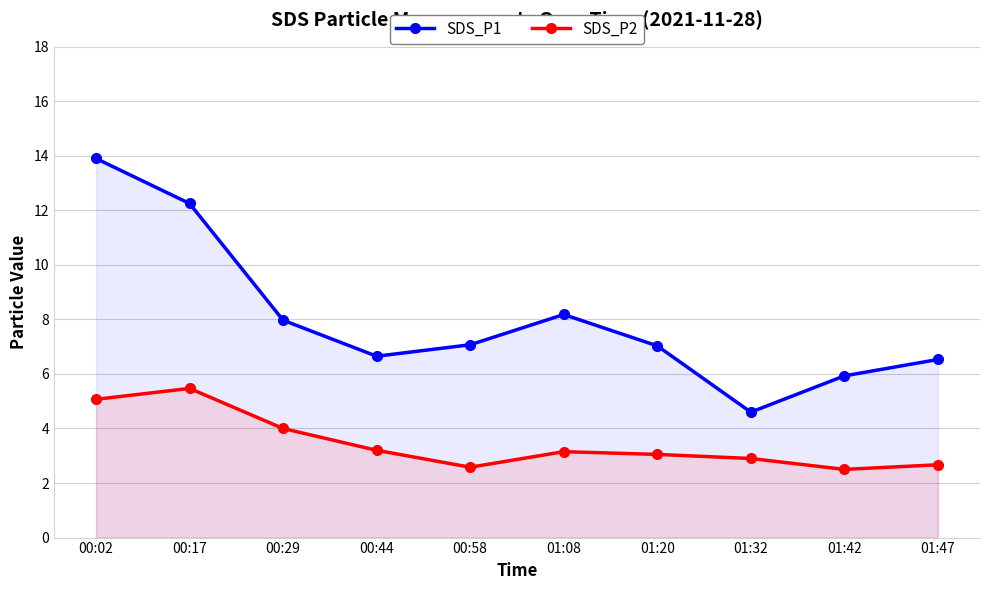

What is the difference between the highest and lowest values at 00:29?

4.0